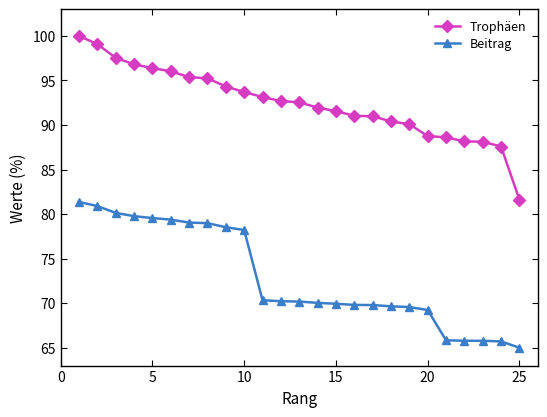

What is the minimum value for Beitrag?

65.0